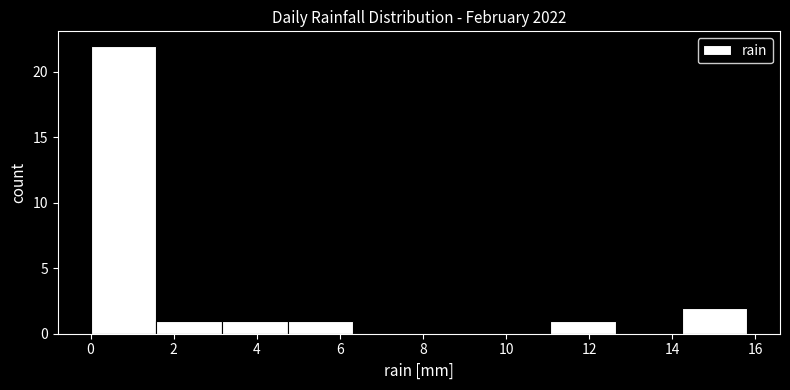

How tall is the bar that spans 1.58 to 3.16 on the x-axis? Neither the bar edges nor the heights are printed on the chart, so give them approximately, as read against the axes.

1